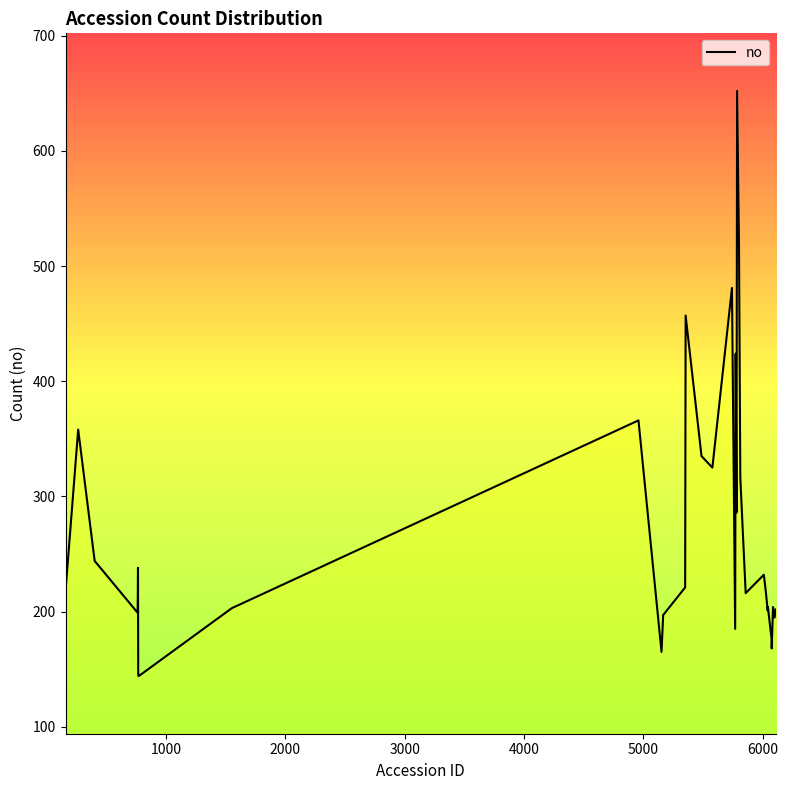

What is the greatest value displayed?

652